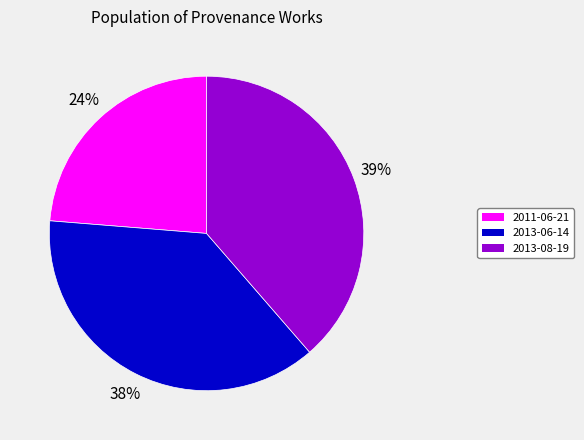

True or false: 2013-08-19 accounts for 39% of the total.

True